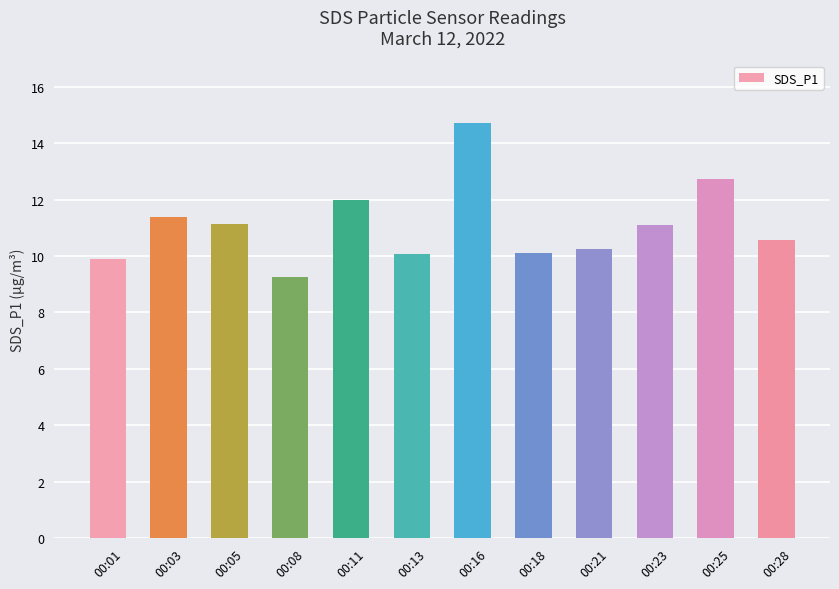

Which category has the lowest value across all series?

00:08